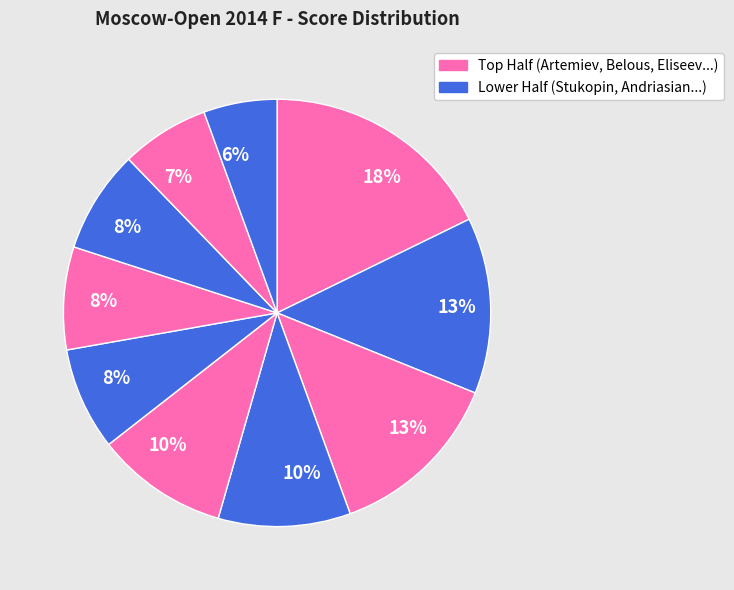

How many slices are in this pie chart?

10